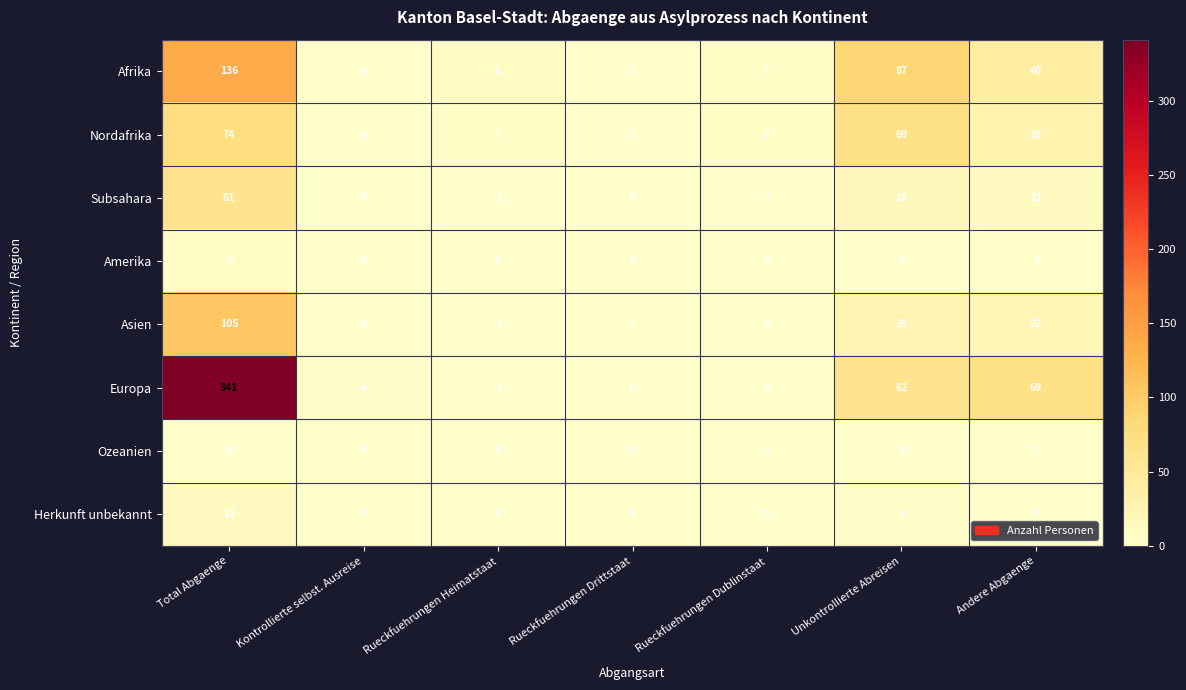

What is the average value of the Subsahara series?

13